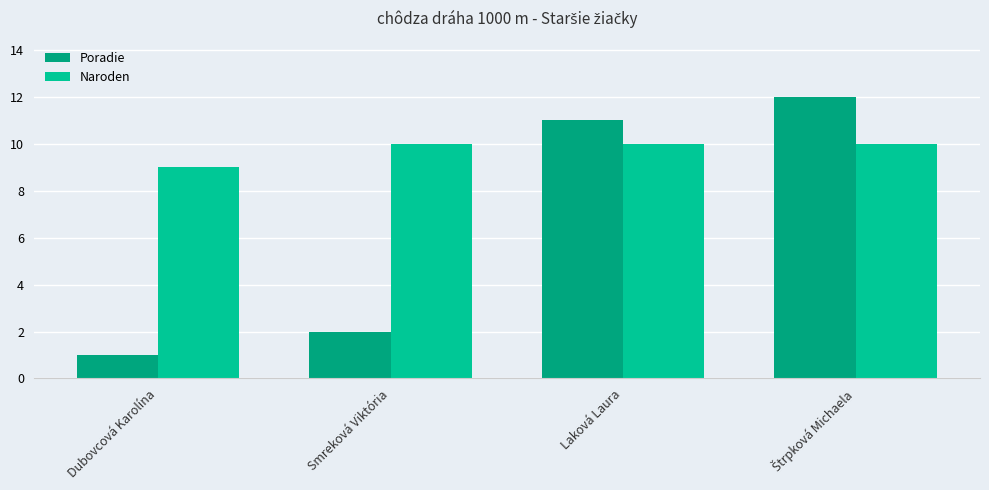

What is the label of the 1st bar from the left?

Dubovcová Karolína